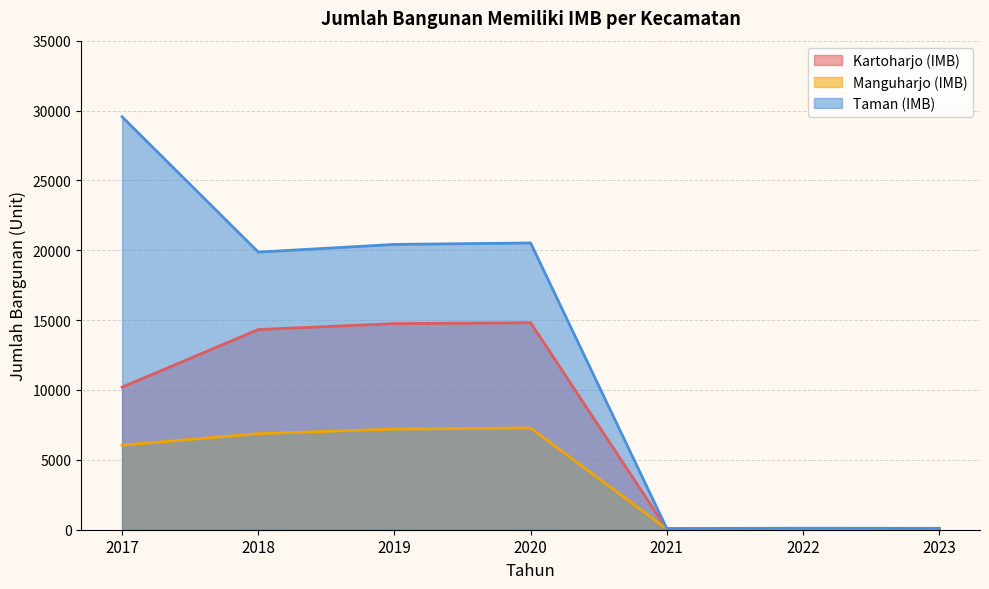

At which category does the chart reach its minimum across all series?

2021